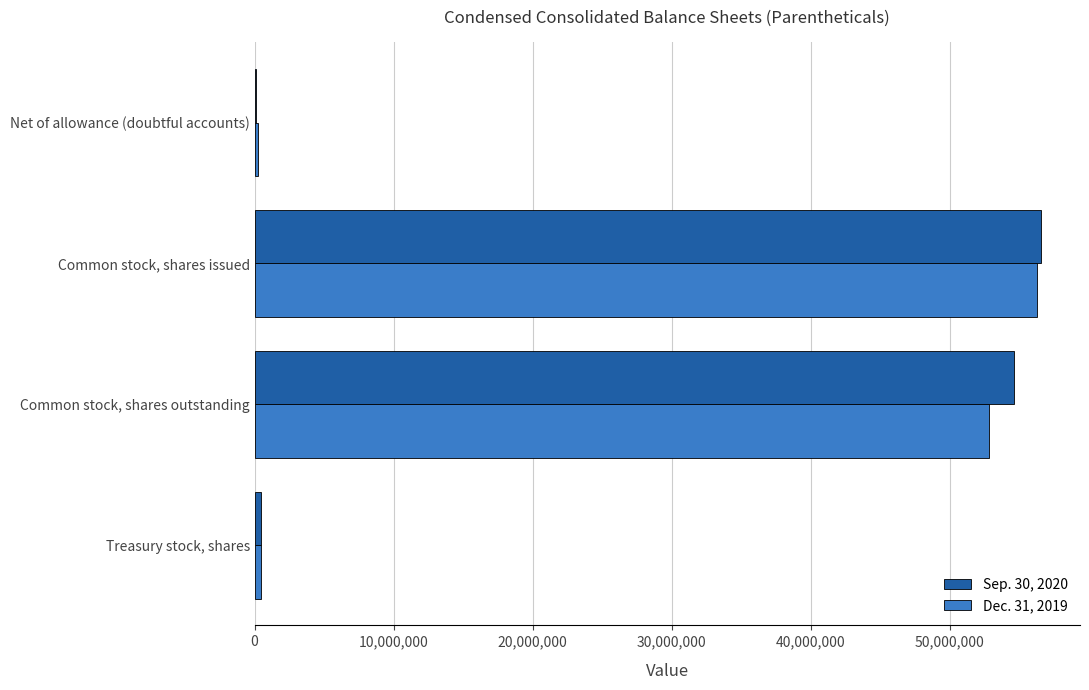

What is the average value of the Sep. 30, 2020 series?

27933862